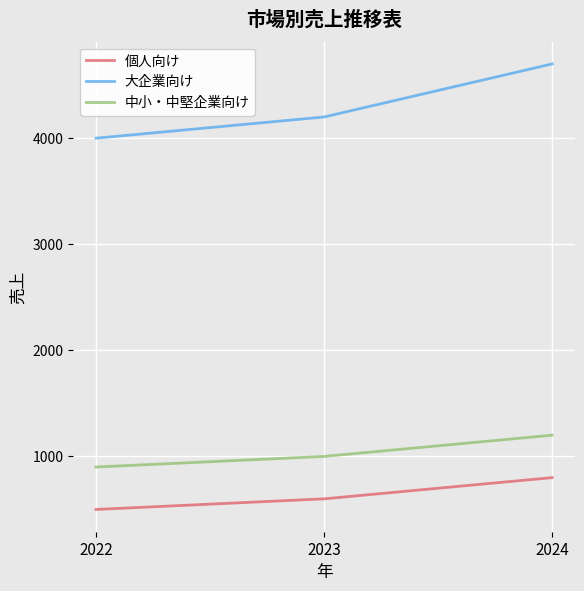

Reading right to left, list all the values displayed in this chart.

個人向け: 2024=800	2023=600	2022=500
大企業向け: 2024=4700	2023=4200	2022=4000
中小・中堅企業向け: 2024=1200	2023=1000	2022=900